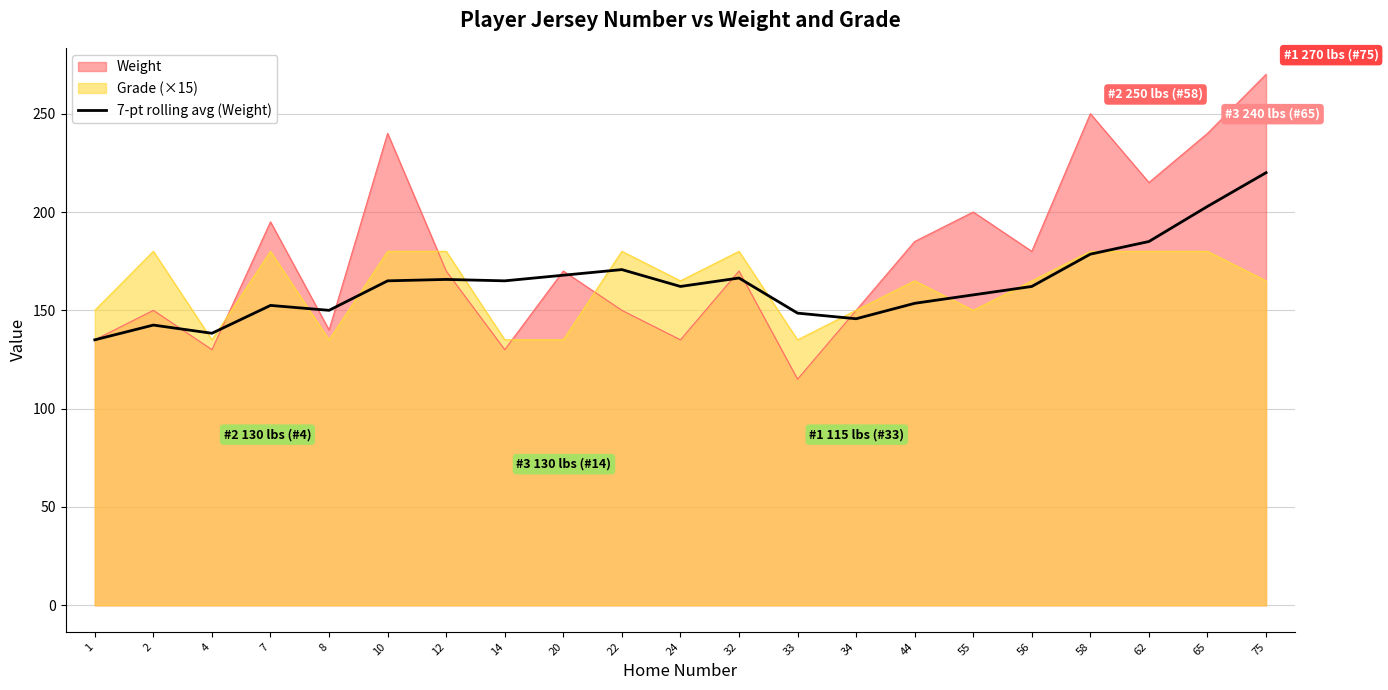

Which category has the lowest value across all series?

33